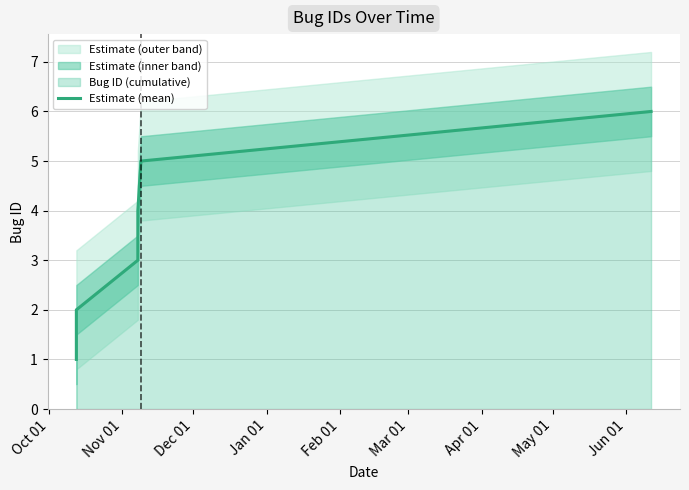

Does the chart have visible grid lines?

Yes